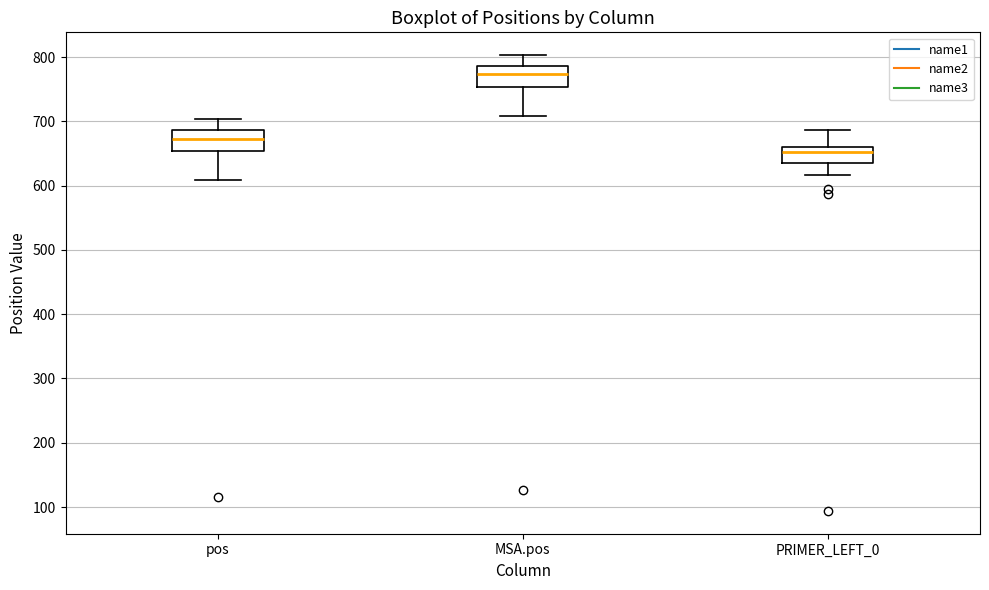

Which box has the highest median line?

MSA.pos